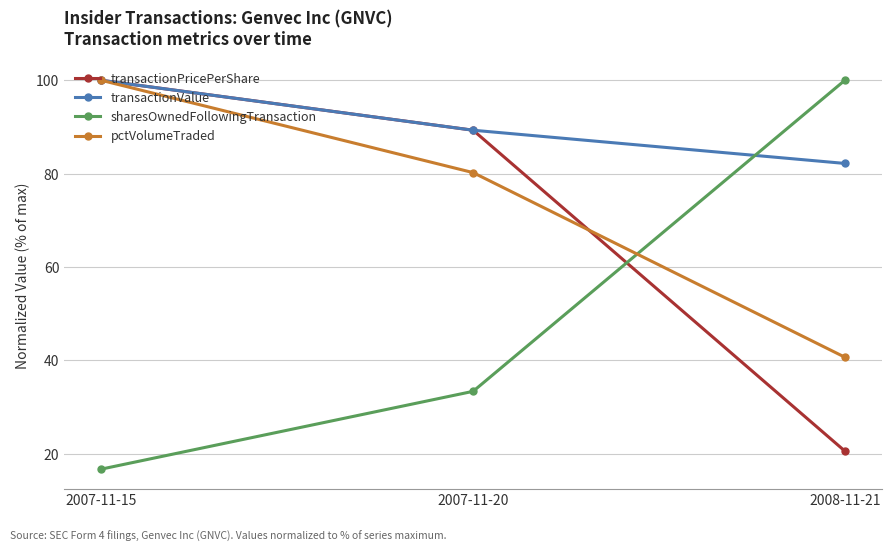

What is the sum of all transactionValue values?

271.5